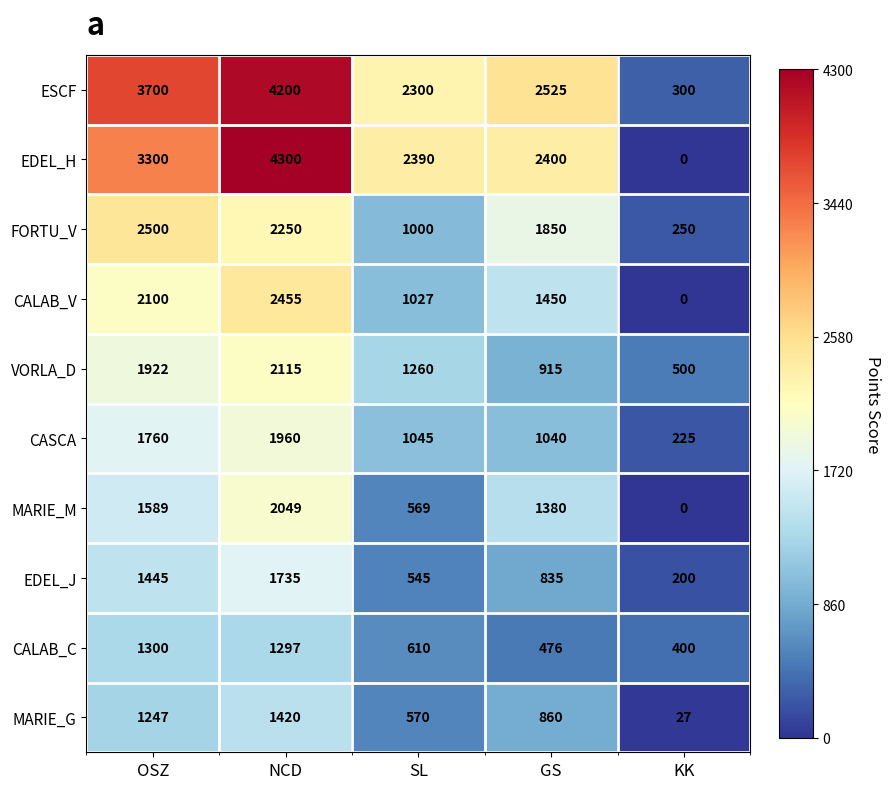

Between NCD and GS, which series saw the biggest shift?

EDEL_H